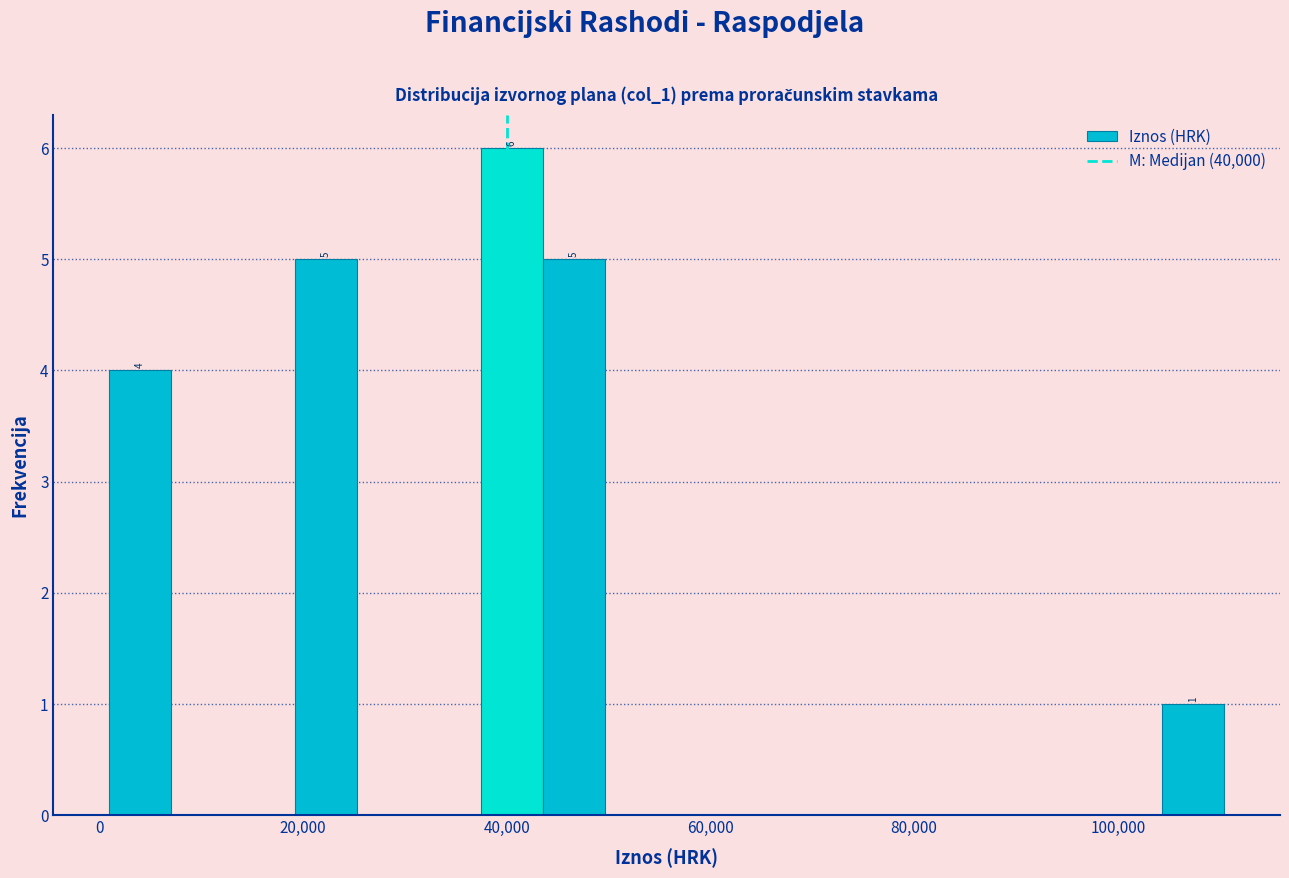

Read against the x-axis, roughly where is the centre of the tallest bar?

40000